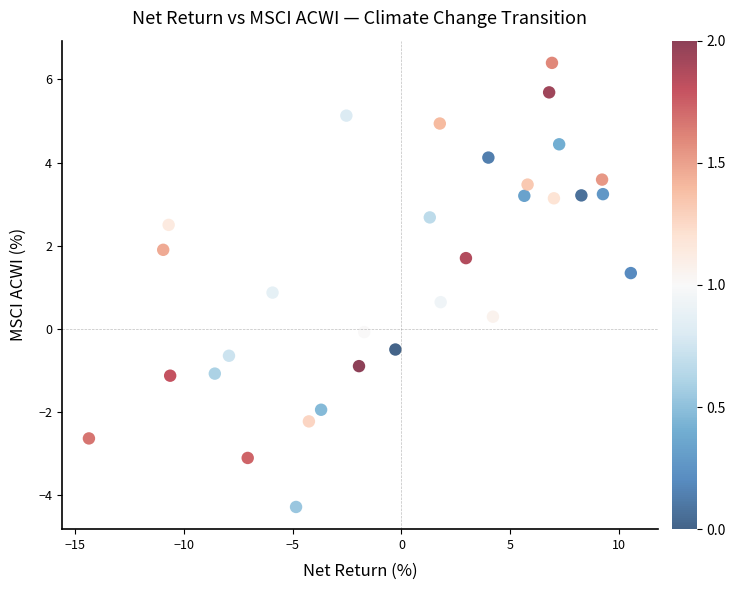

What Y value in the scatter plot is closest to 1?

0.9